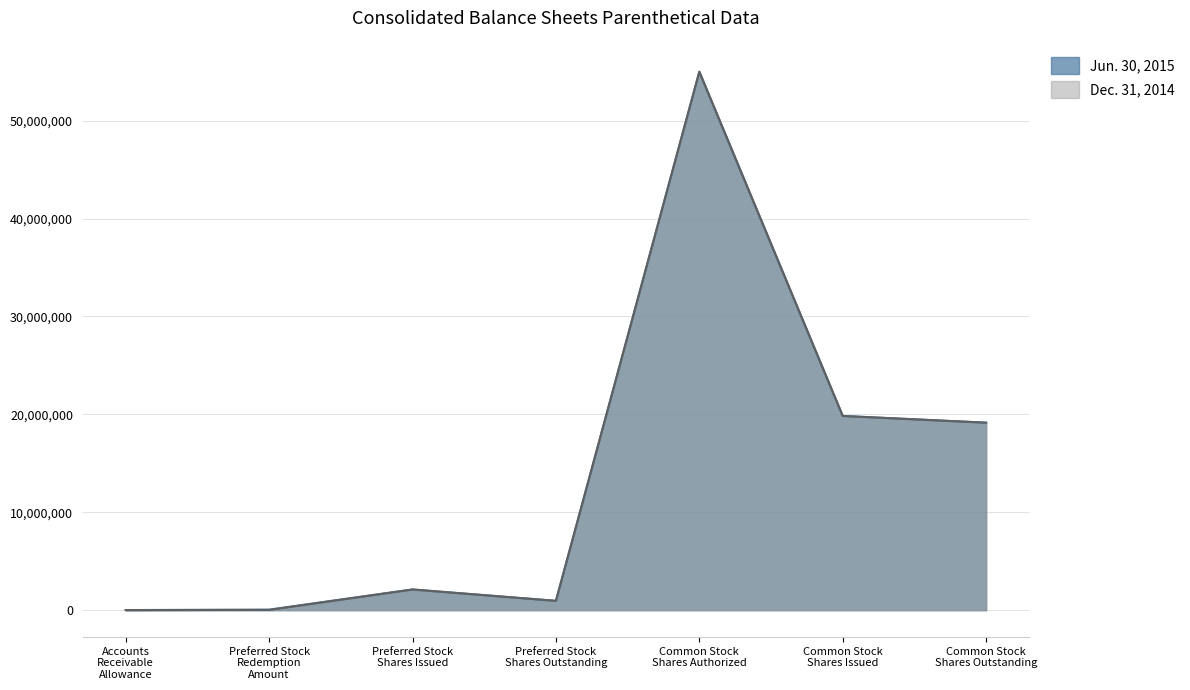

What is the average value of the Dec. 31, 2014 series?

13868923